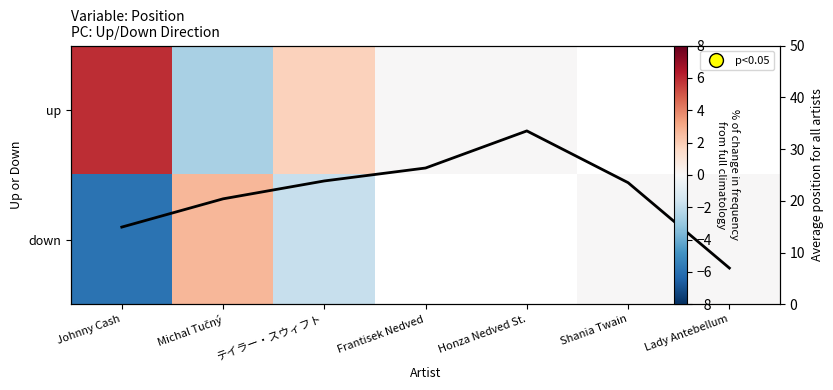

The Avg Position series shows 20.4 at Michal Tučný. True or false?

True